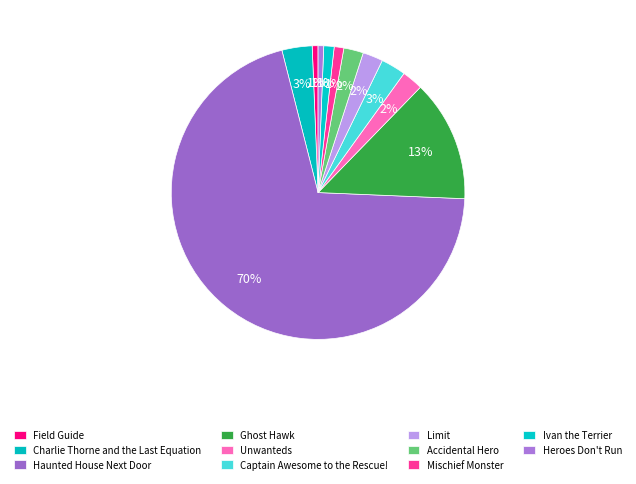

Does any single category account for the majority?

Yes